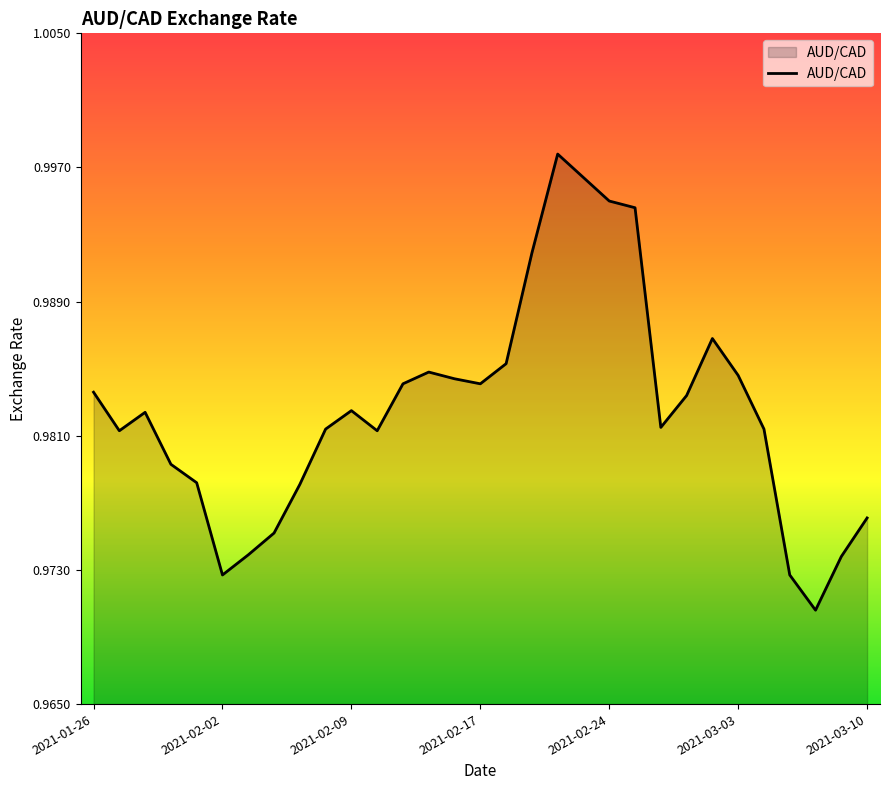

Does the chart have visible grid lines?

No